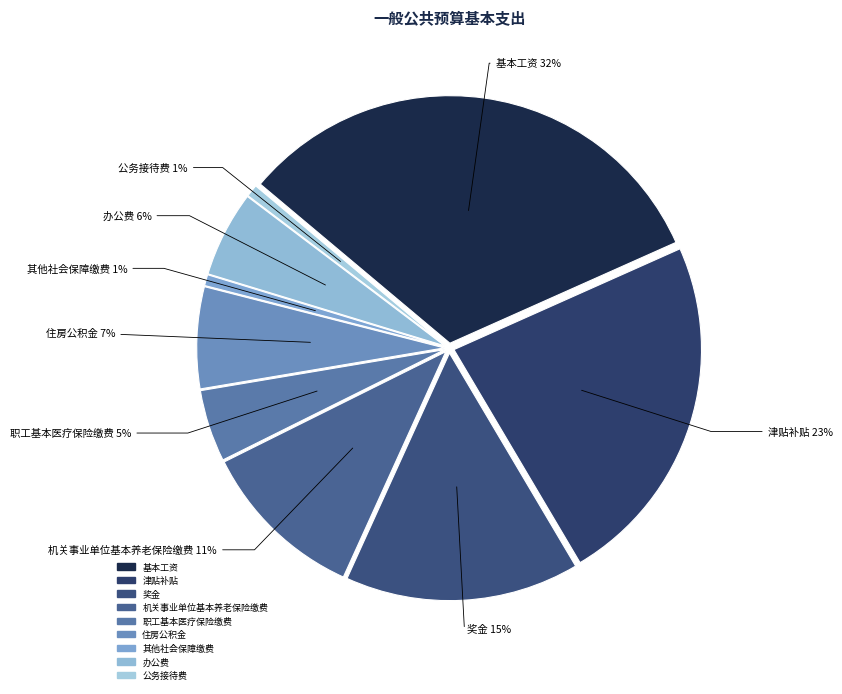

How many slices are in this pie chart?

9